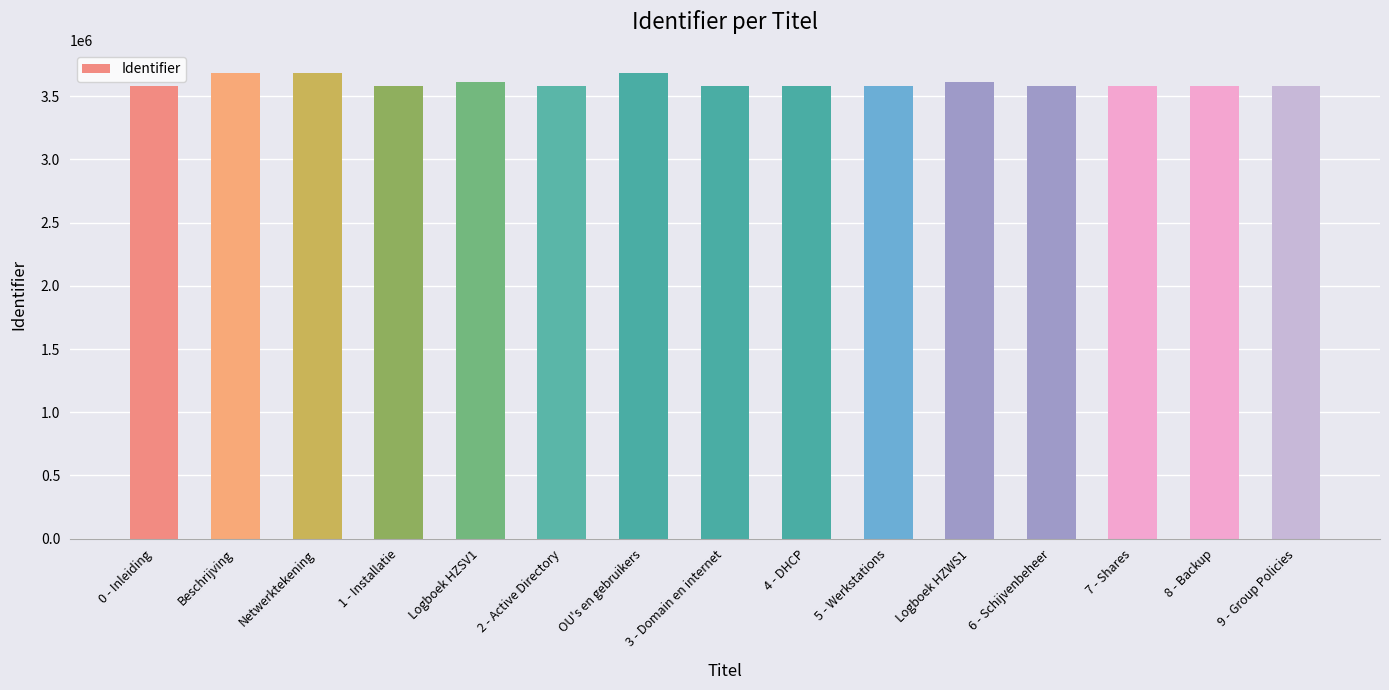

The value at 5 - Werkstations is 5636050. True or false?

False